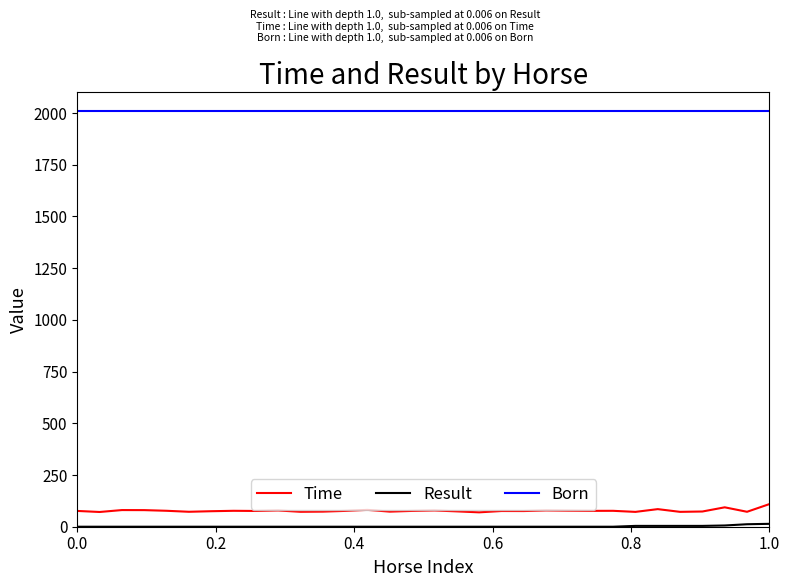

True or false: Born and Time intersect in this chart.

False